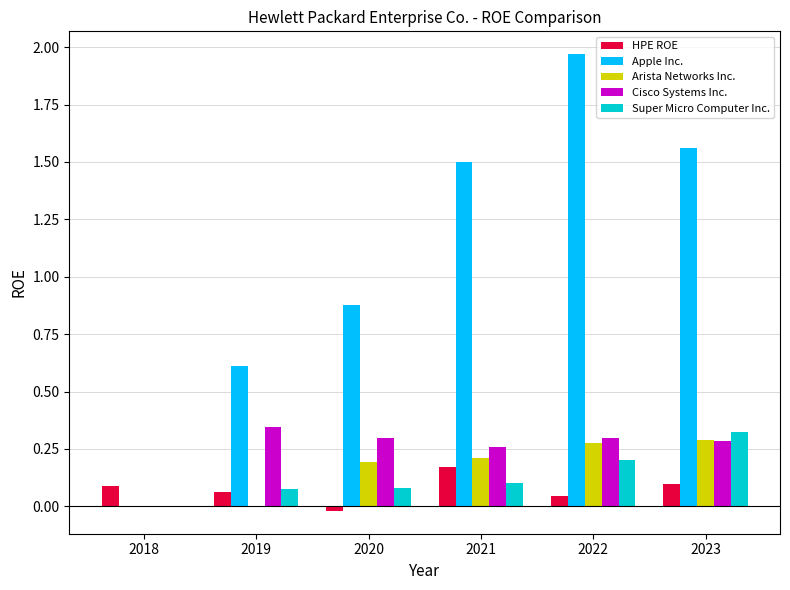

Are the bars grouped side by side (vs. stacked)?

Yes